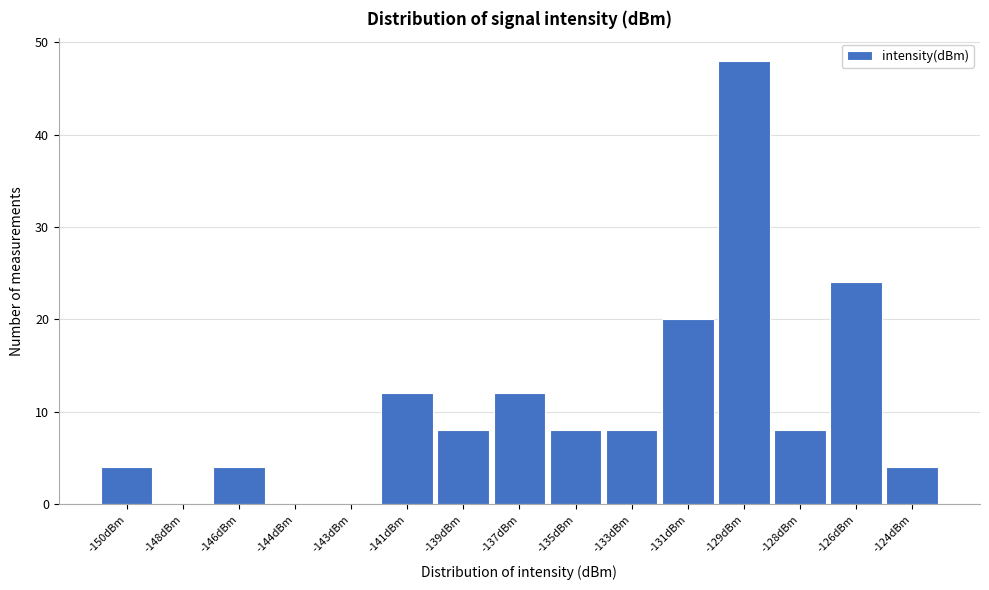

Reading left to right, transcribe all the data shown in this chart.

-150dBm=4	-148dBm=0	-146dBm=4	-144dBm=0	-143dBm=0	-141dBm=12	-139dBm=8	-137dBm=12	-135dBm=8	-133dBm=8	-131dBm=20	-129dBm=48	-128dBm=8	-126dBm=24	-124dBm=4